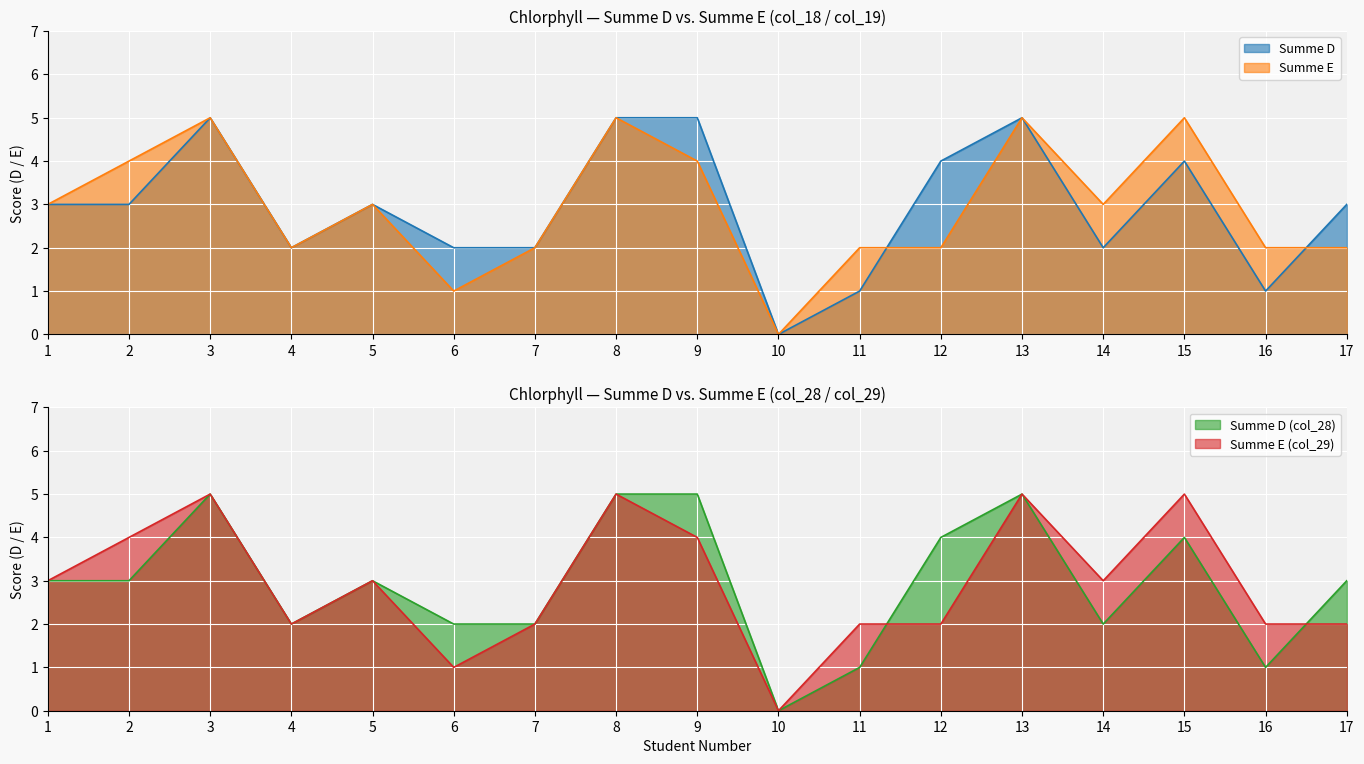

Which series has the largest range (max minus min)?

Summe D